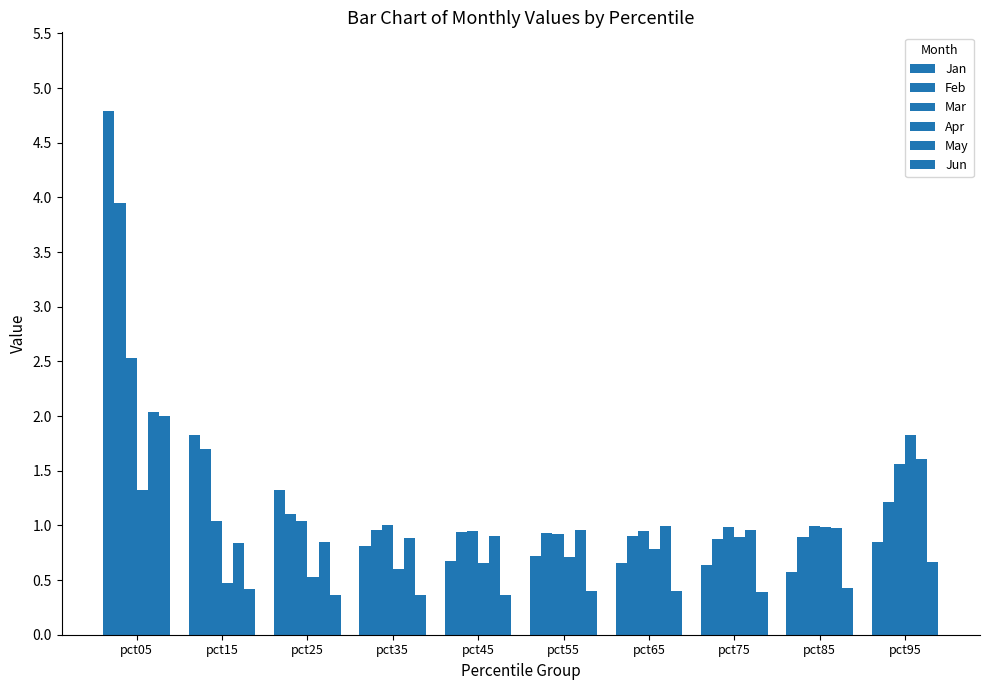

Reading right to left, transcribe all the data shown in this chart.

Jan: 0.8	0.6	0.6	0.7	0.7	0.7	0.8	1.3	1.8	4.8
Feb: 1.2	0.9	0.9	0.9	0.9	0.9	1.0	1.1	1.7	3.9
Mar: 1.6	1.0	1.0	1.0	0.9	1.0	1.0	1.0	1.0	2.5
Apr: 1.8	1.0	0.9	0.8	0.7	0.7	0.6	0.5	0.5	1.3
May: 1.6	1.0	1.0	1.0	1.0	0.9	0.9	0.9	0.8	2.0
Jun: 0.7	0.4	0.4	0.4	0.4	0.4	0.4	0.4	0.4	2.0